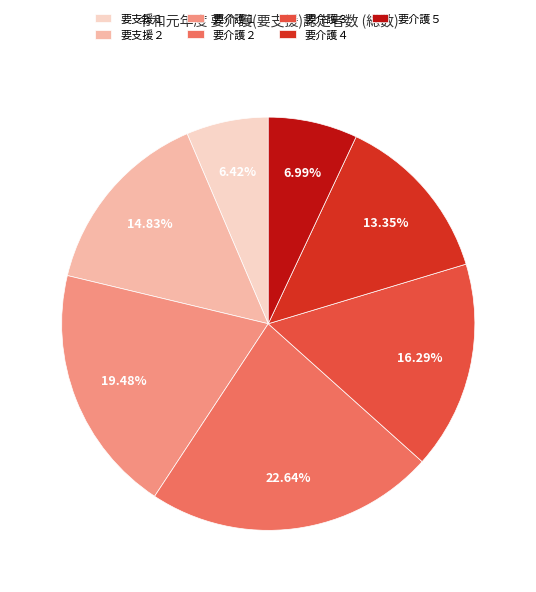

Does 要介護４ account for over 50% of the chart?

No